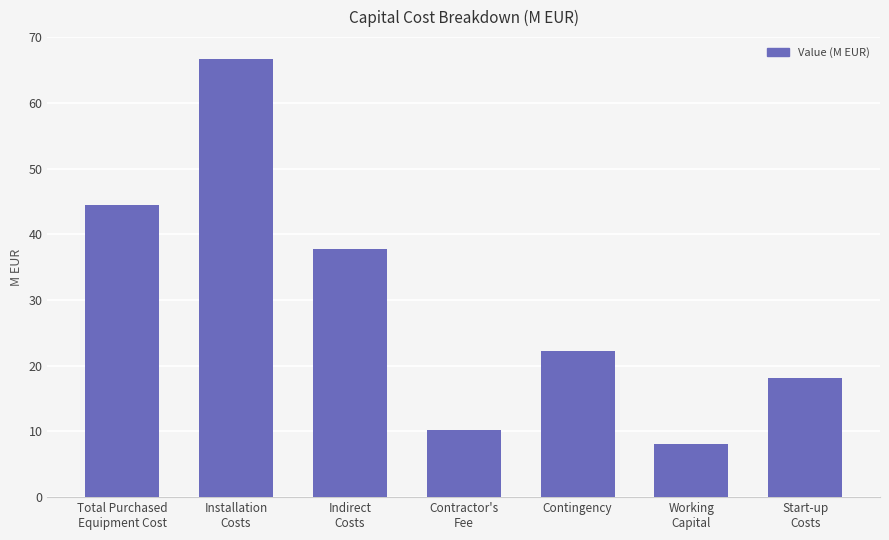

What is the difference between the maximum and minimum values?

58.5